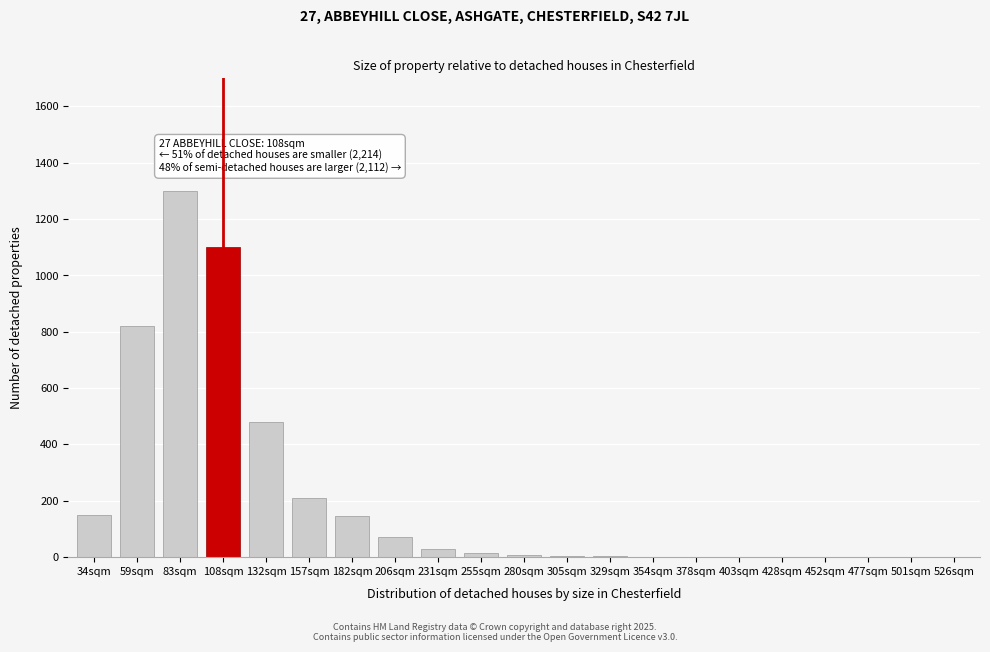

What is the sum of all values?

4343